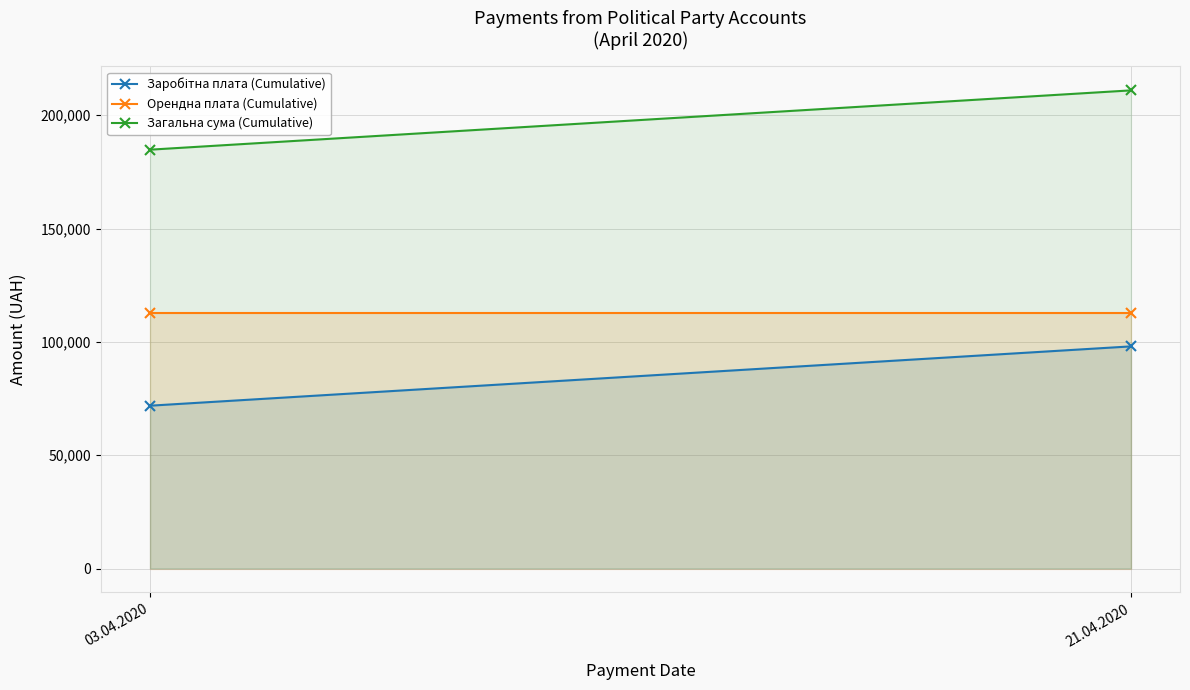

What is the difference between the Заробітна плата (Cumulative) values at 03.04.2020 and 21.04.2020?

26162.5